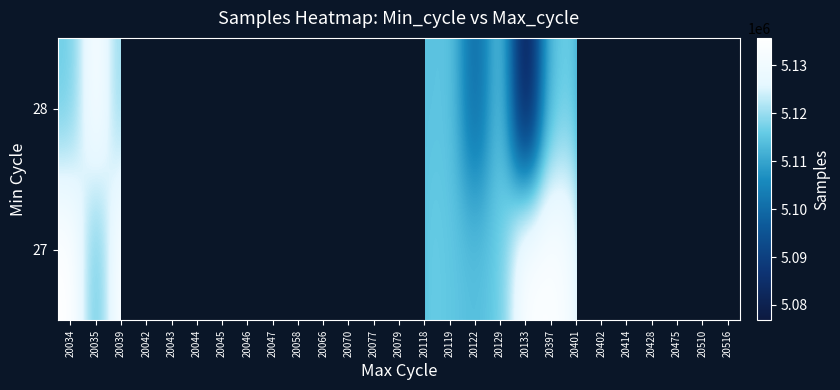

What is the minimum value for 28?

5076780.0